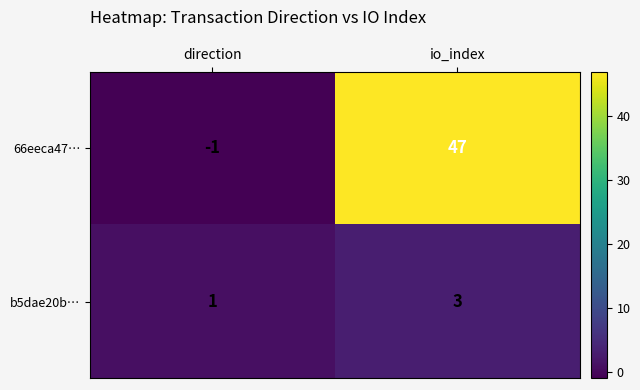

Which category has the lowest value across all series?

direction